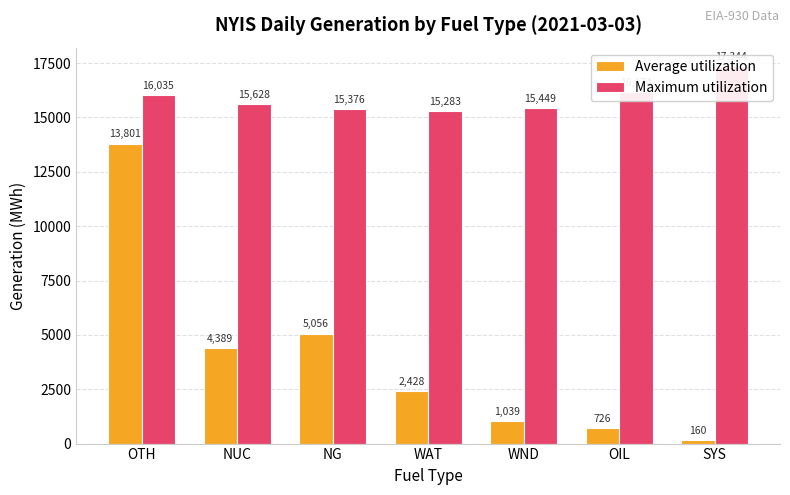

Which series has the largest range (max minus min)?

Average utilization